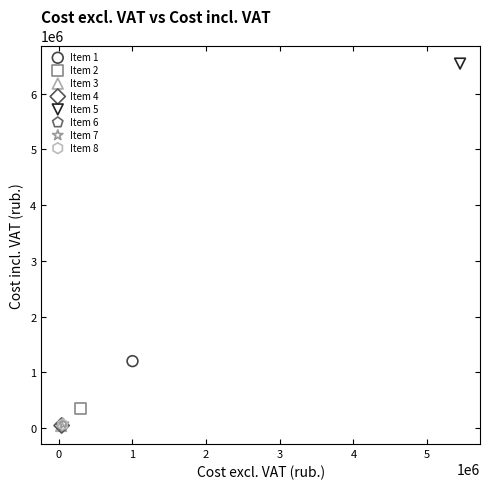

Which series contains the highest Y value?

Item 5